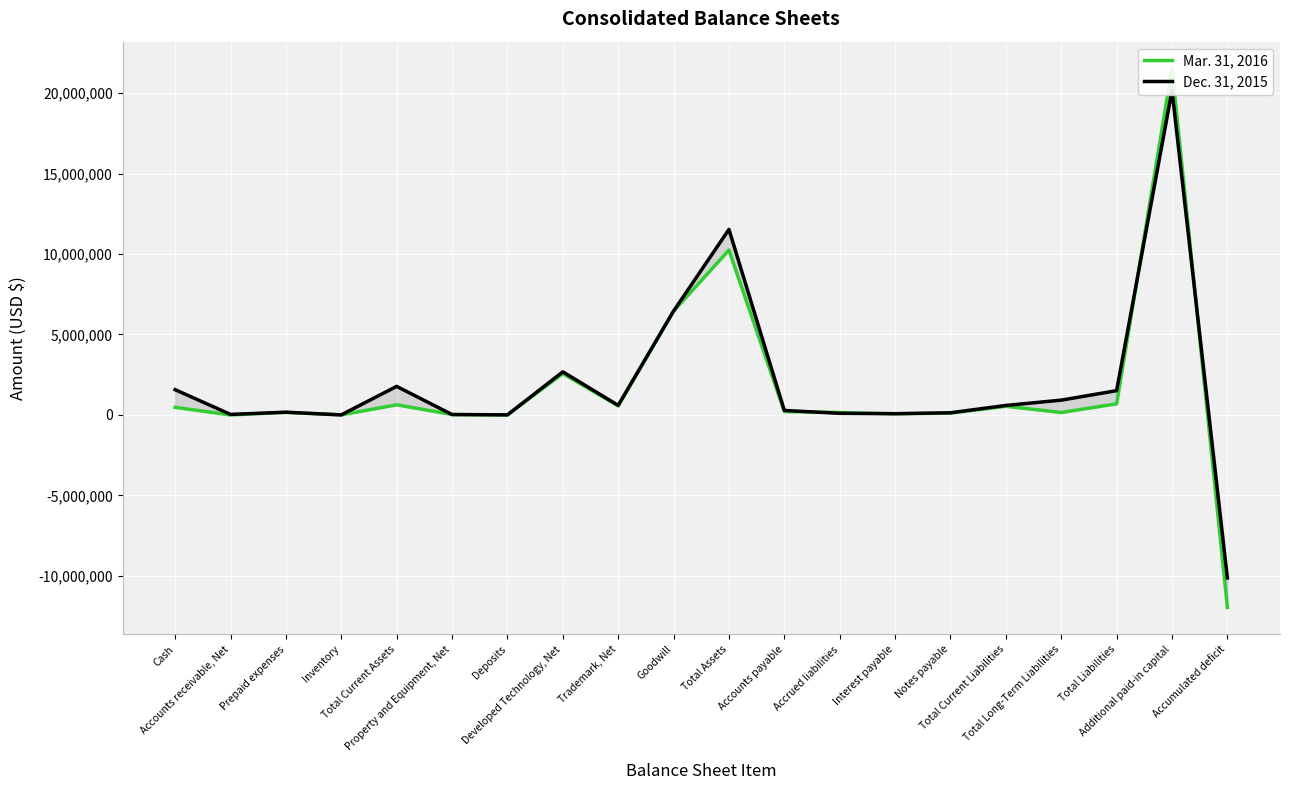

Reading right to left, transcribe all the data shown in this chart.

Mar. 31, 2016: -11965728	21524583	688909	150534	538375	109269	69222	149072	210812	10244572	6455645	560000	2571429	2751	26023	628724	1878	155622	0	471224
Dec. 31, 2015: -10133442	20164911	1509009	919131	589878	134540	76712	100317	278309	11531734	6455645	595000	2678571	2751	24838	1774929	1878	169839	33045	1570167